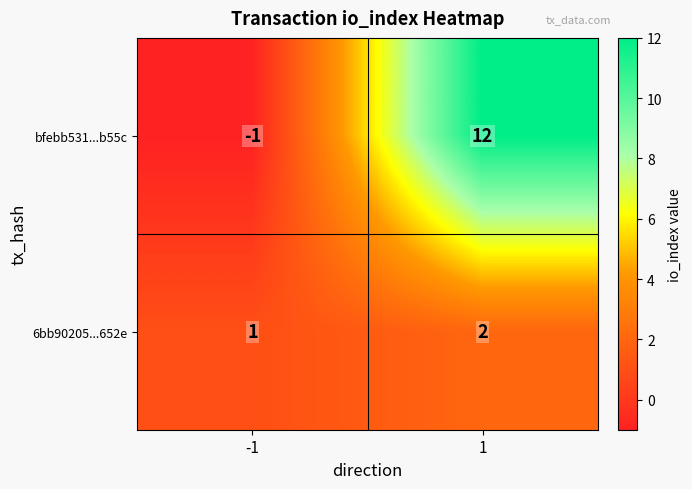

Reading left to right, what are all the values shown in this chart?

bfebb531...b55c: -1=-1	1=12
6bb90205...652e: -1=1	1=2